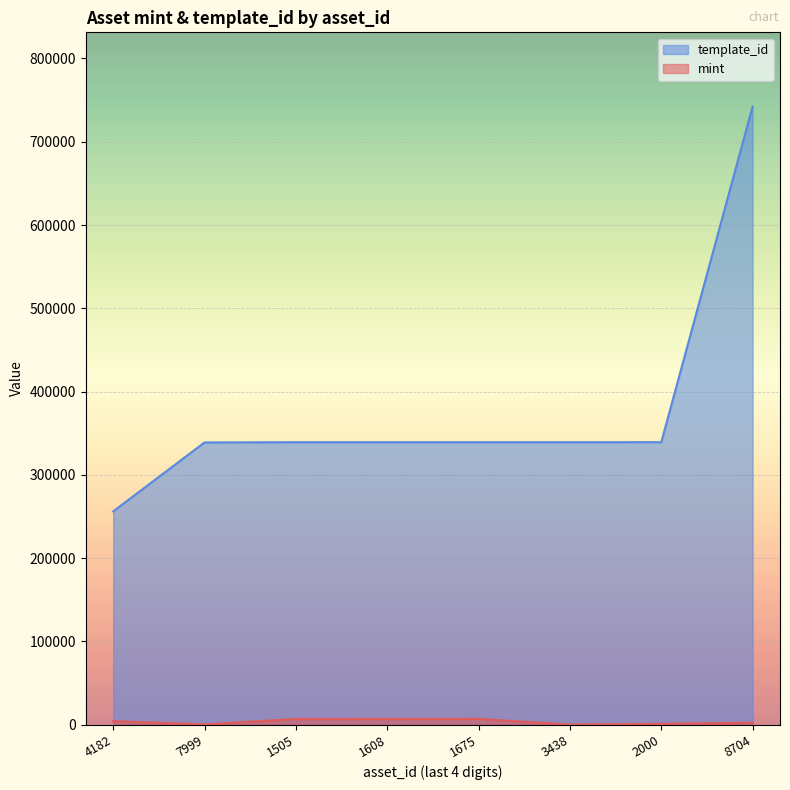

The value of template_id at 3438 is 89013. True or false?

False